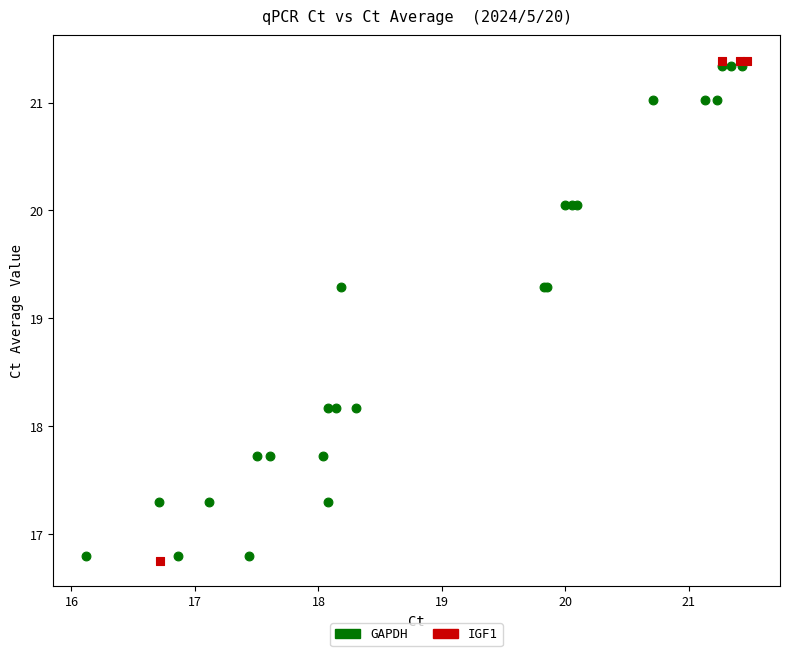

Which series reaches the maximum Y coordinate?

IGF1